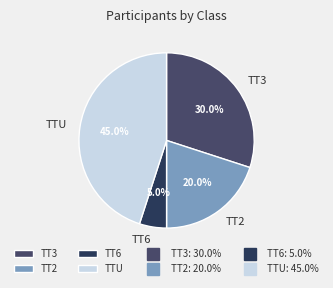

Which slice is the smallest?

TT6